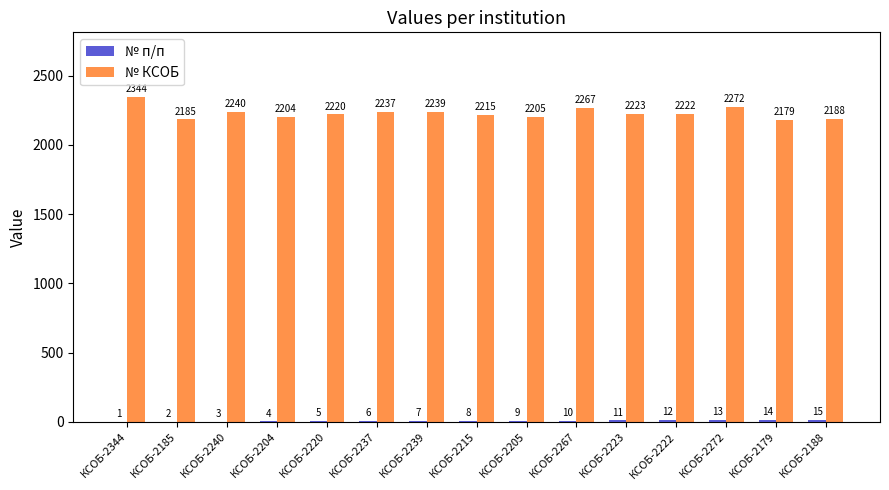

Between КСОБ-2240 and КСОБ-2272, which series saw the biggest shift?

№ КСОБ